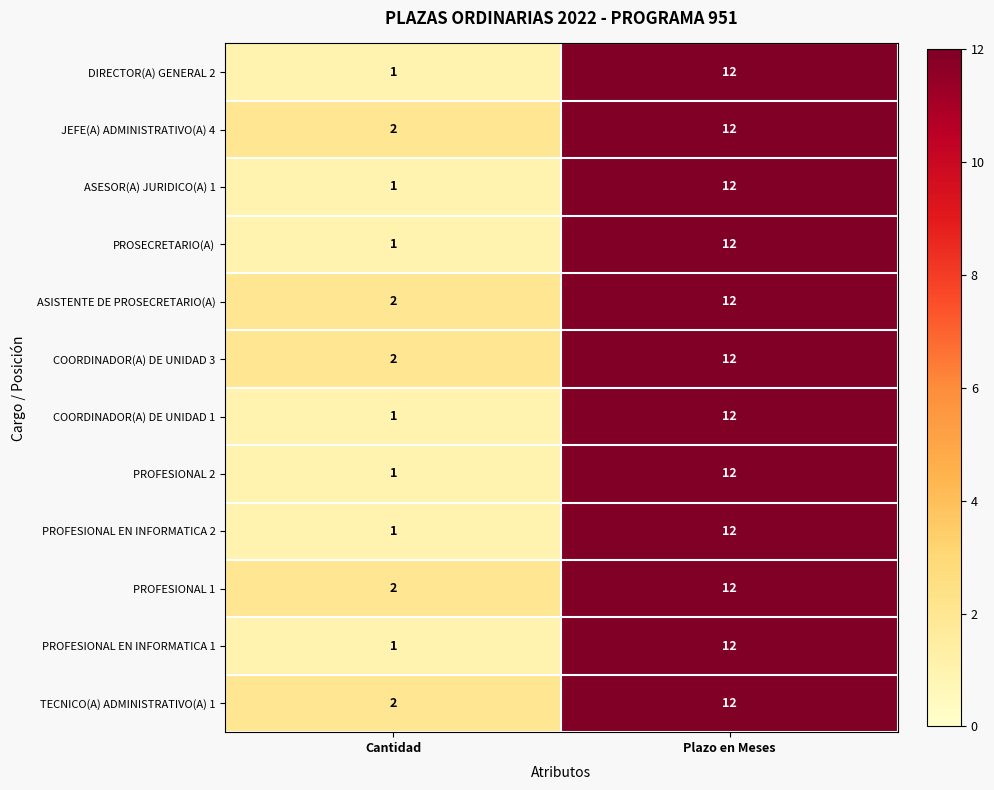

What is the difference between the COORDINADOR(A) DE UNIDAD 3 values at Cantidad and Plazo en Meses?

10